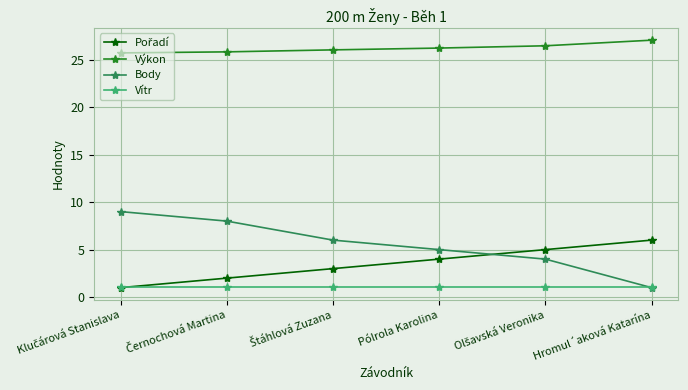

Which series has the largest range (max minus min)?

Body